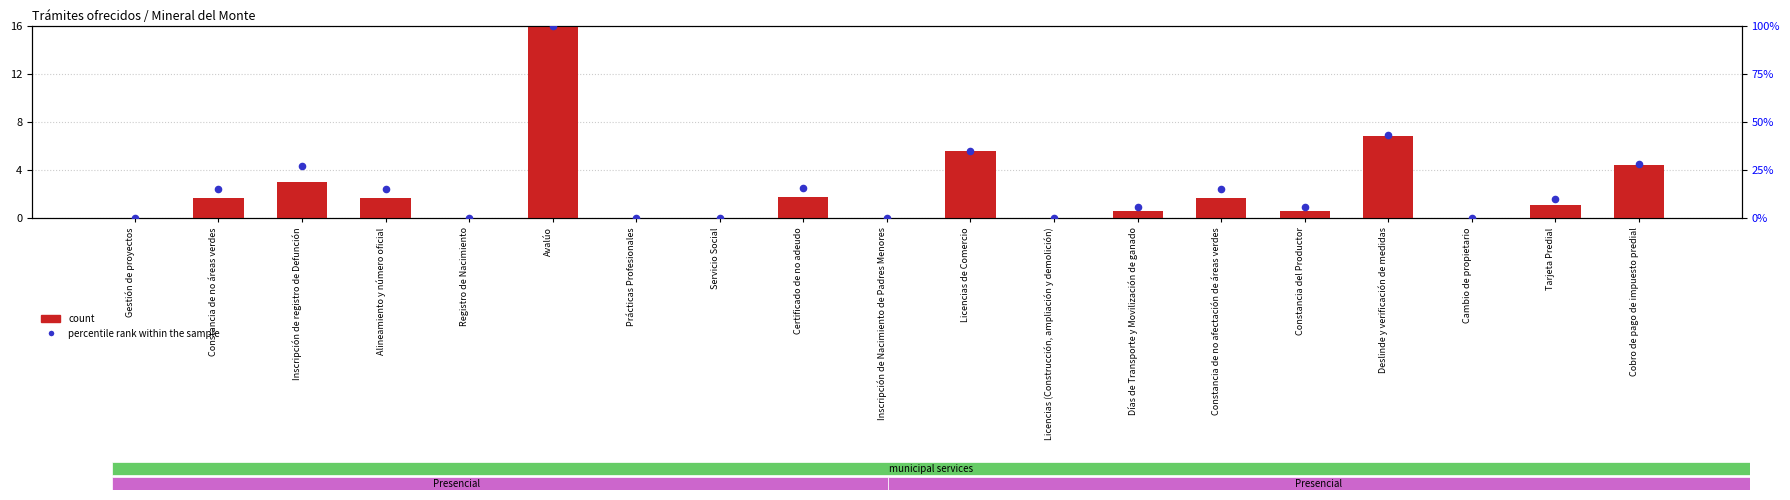

At which category is the sum across all series the highest?

Avalúo